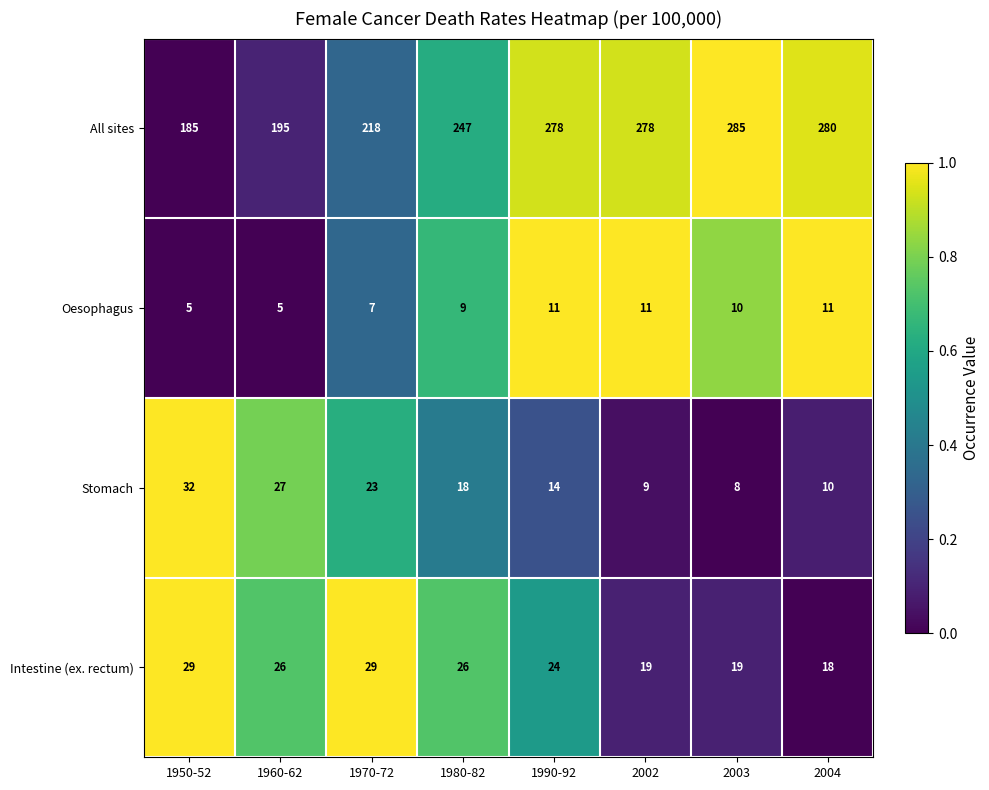

At which label is All sites closest to 235?

1980-82